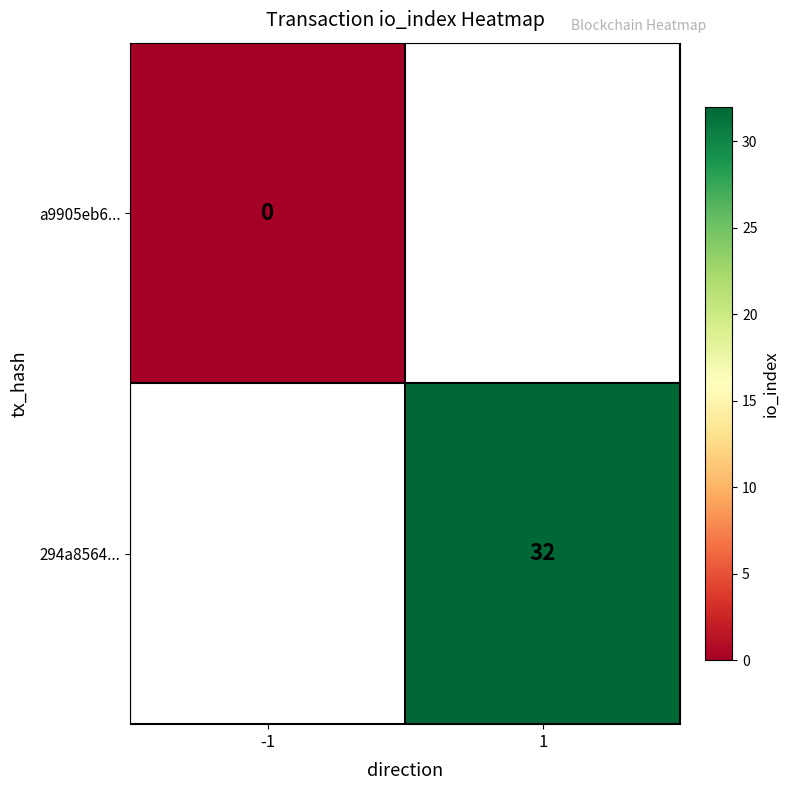

The value of 294a8564... at 1 is 7. True or false?

False